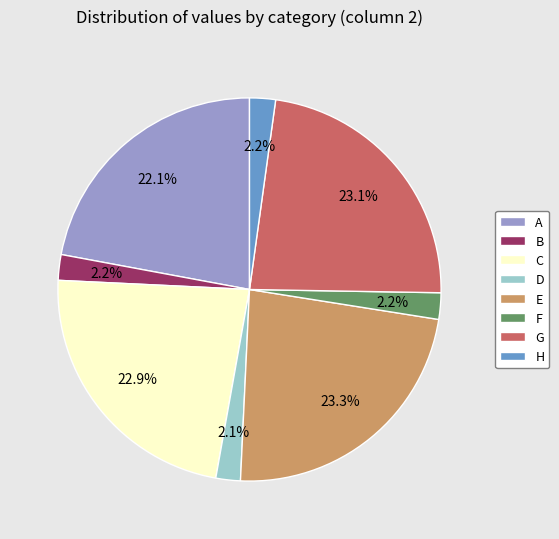

Is there any slice that represents more than half of the pie?

No